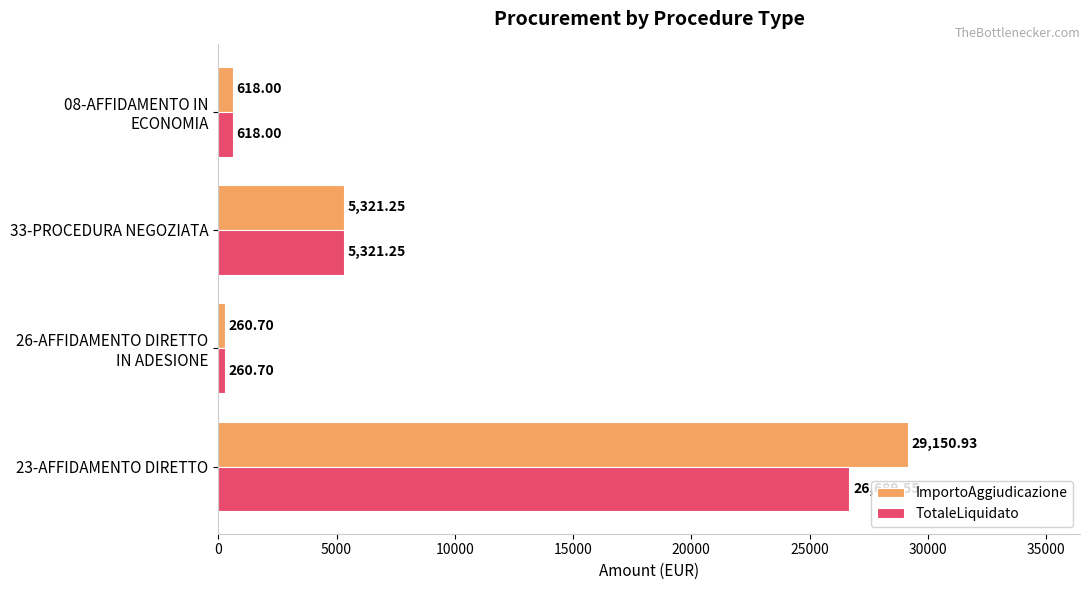

What are all the series names shown in the legend?

ImportoAggiudicazione, TotaleLiquidato